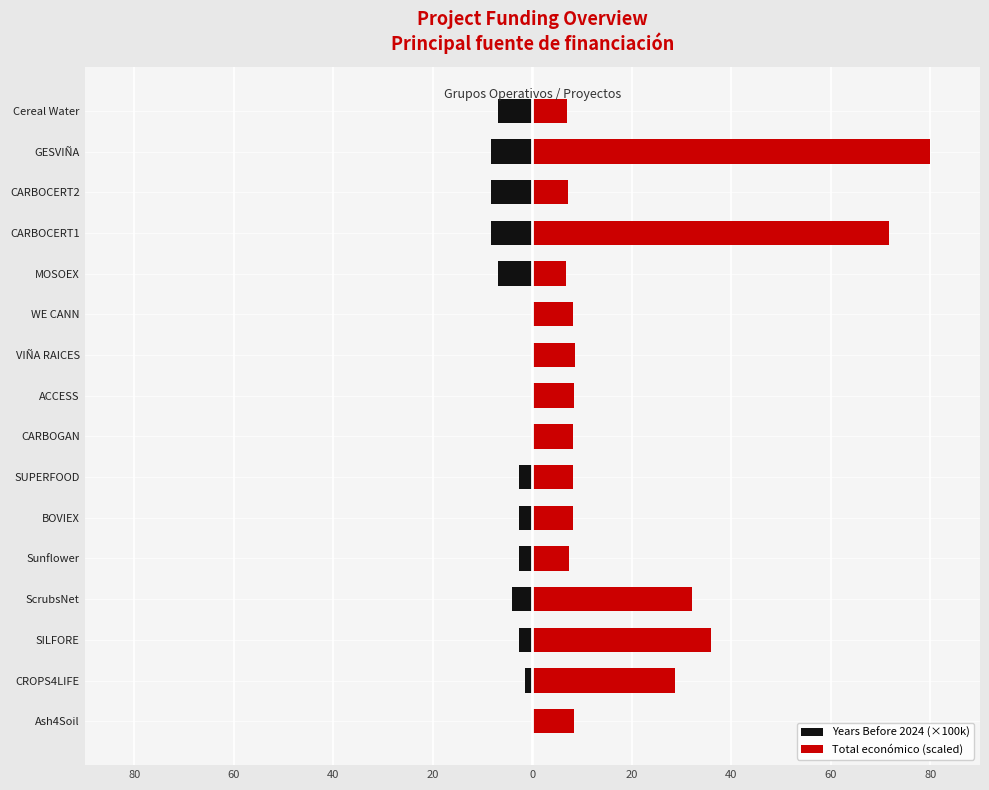

What are all the series names shown in the legend?

Years Before 2024 (×100k), Total económico (scaled)